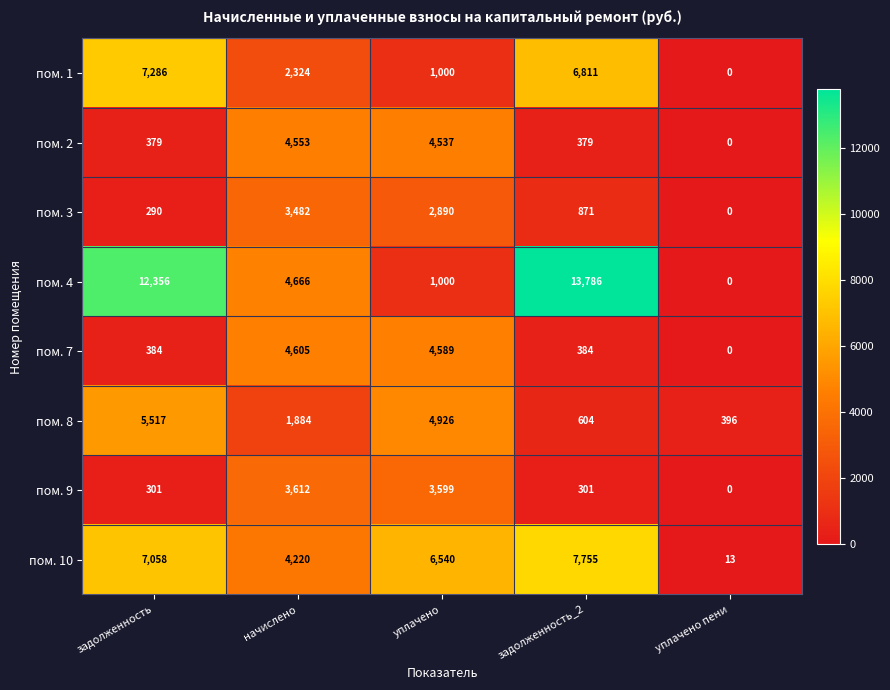

At which category does the chart reach its minimum across all series?

уплачено пени